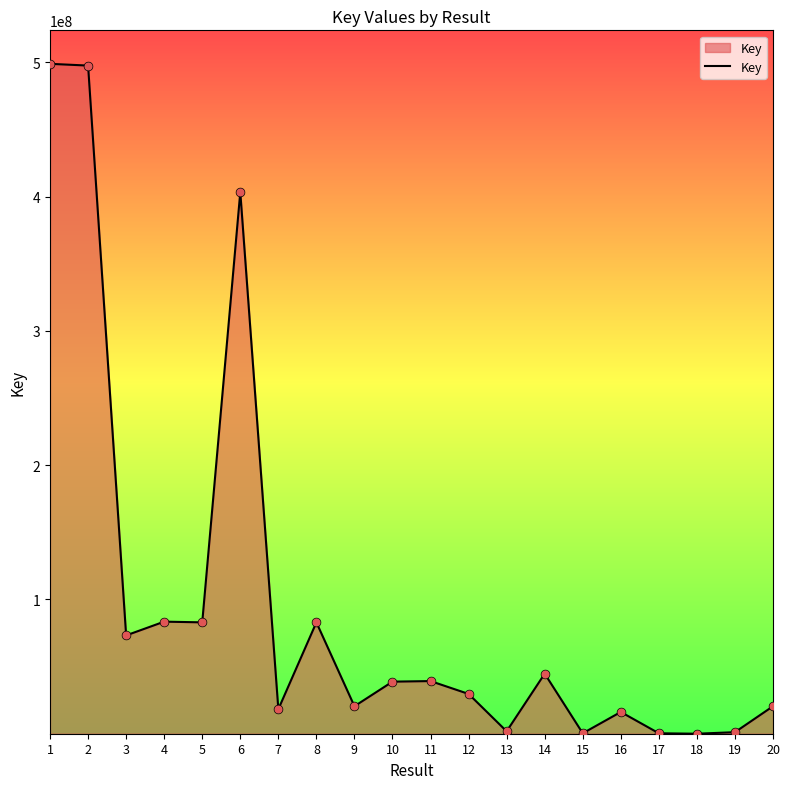

What is the change in value from 11 to 19?

-38064853